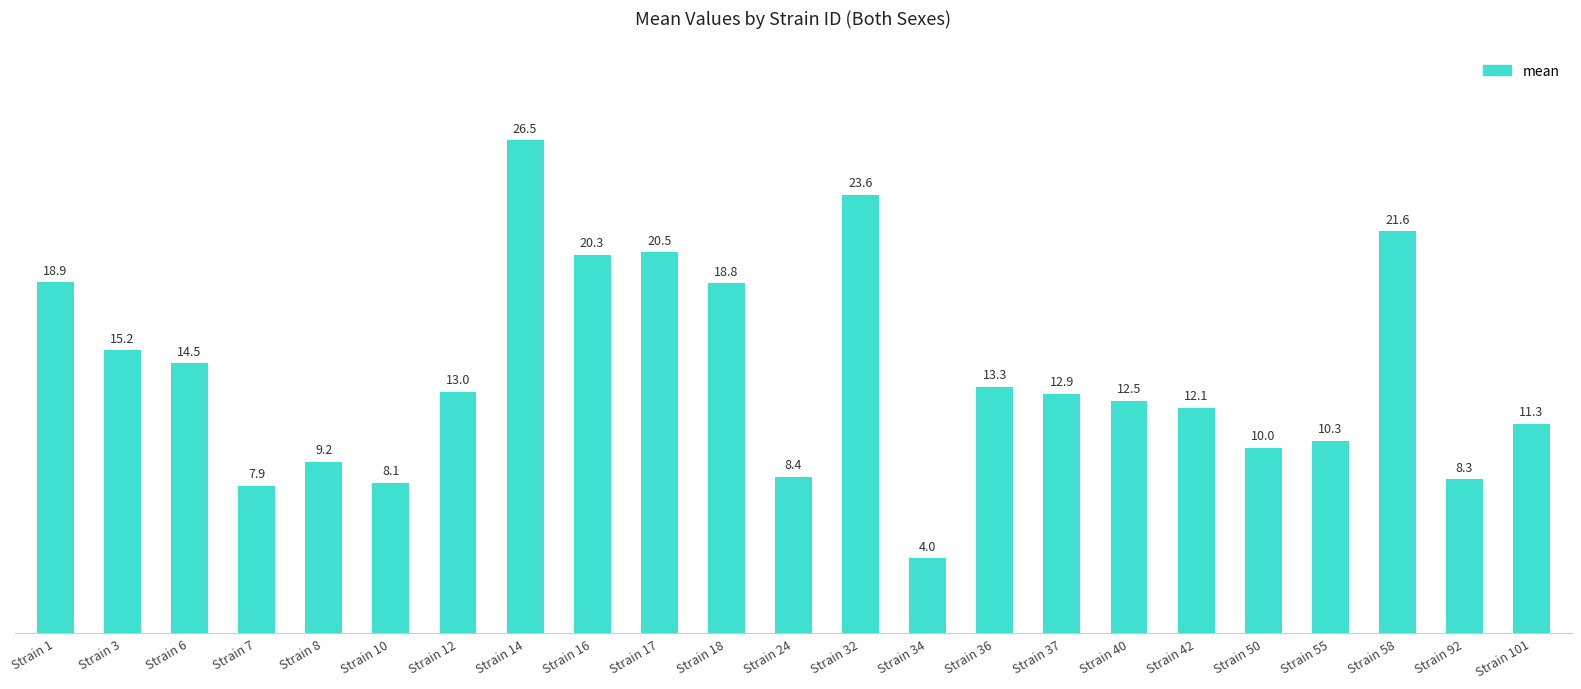

At which category does the chart reach its minimum across all series?

Strain 34